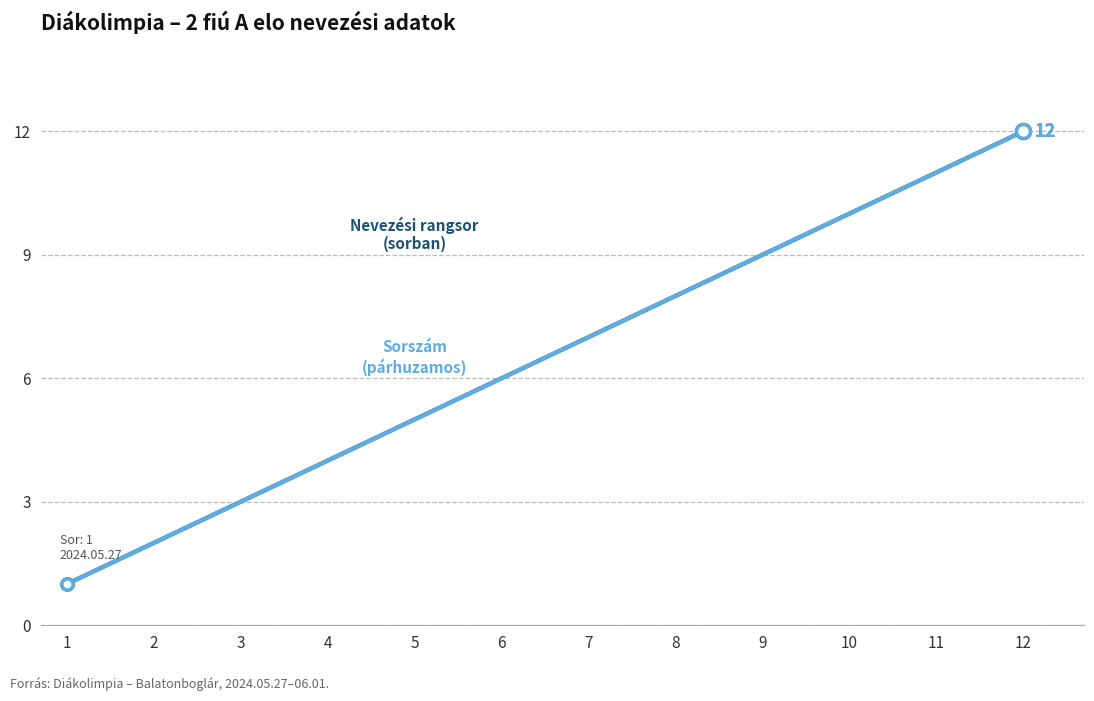

At which category is the sum across all series the highest?

12